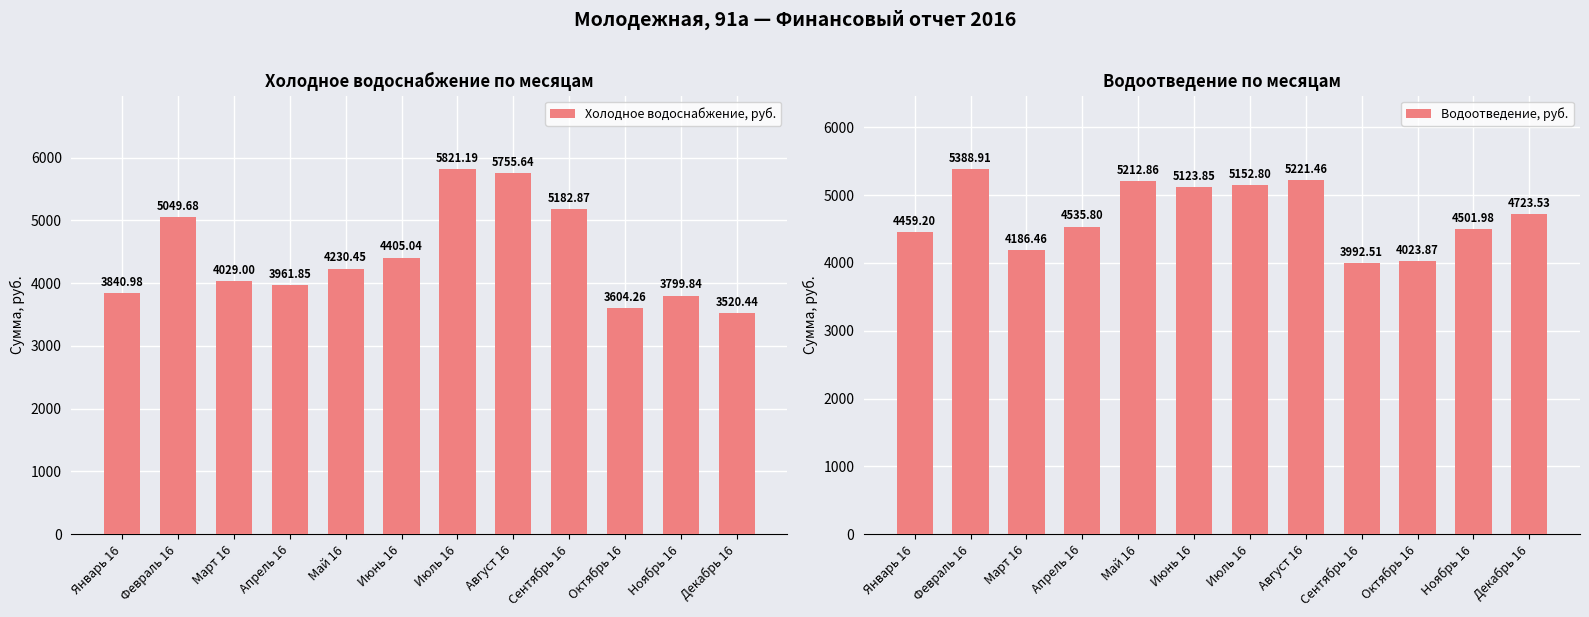

What are all the series names shown in the legend?

Холодное водоснабжение, руб., Водоотведение, руб.